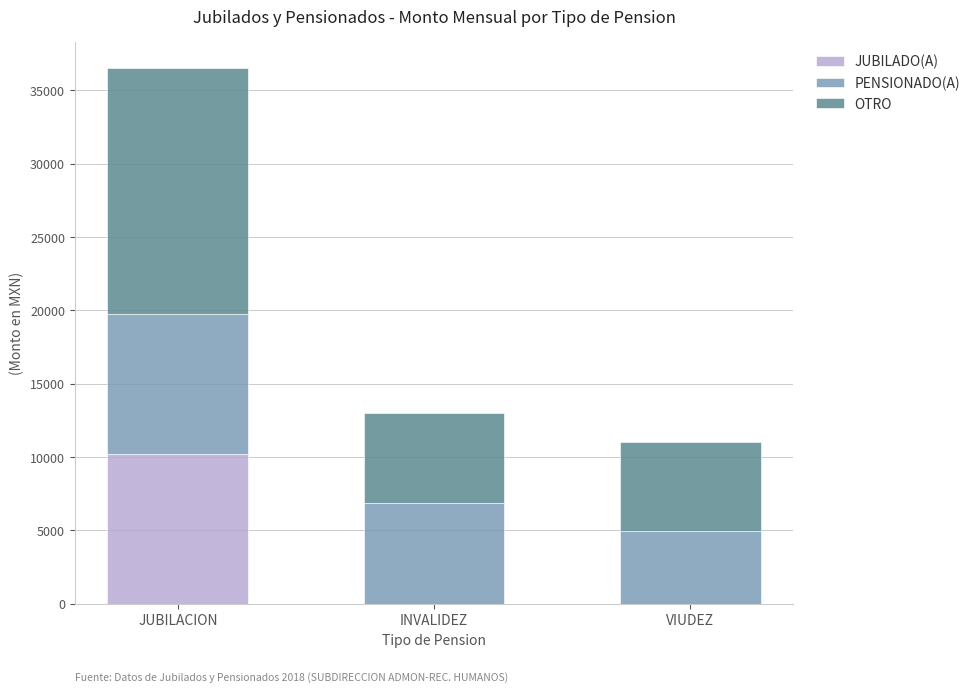

At which label does JUBILADO(A) reach its peak?

JUBILACION